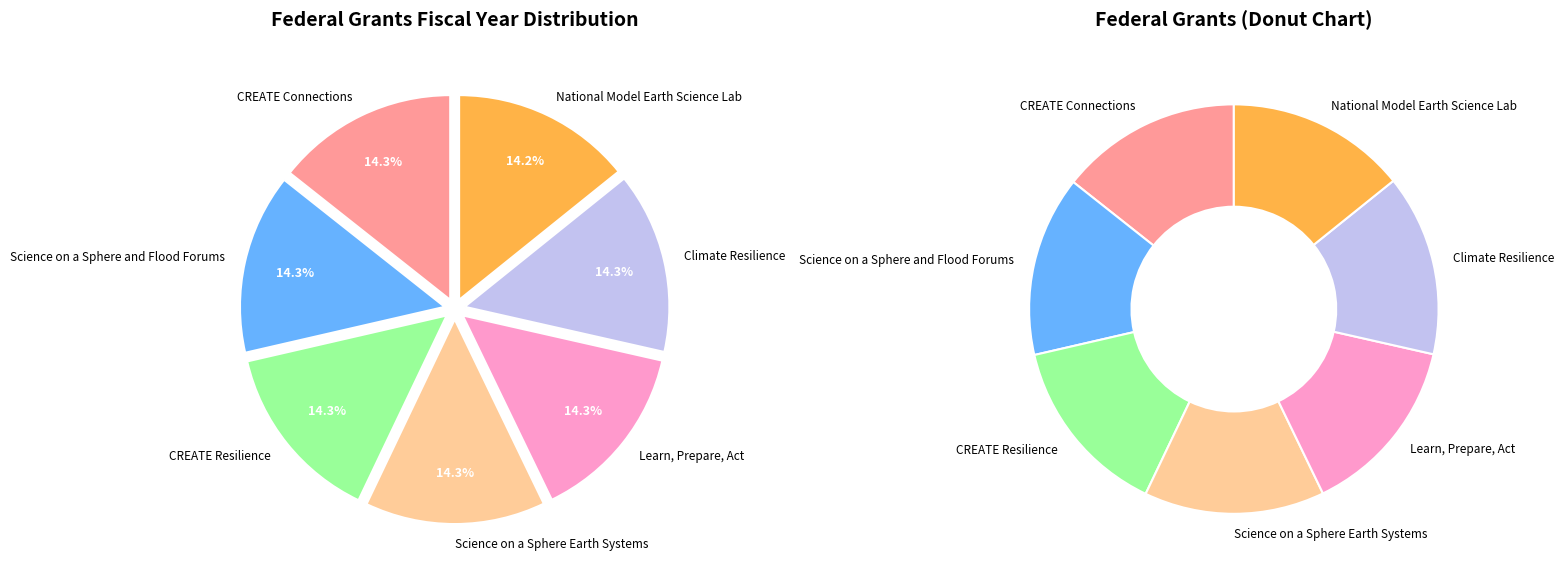

Count the number of slices in the pie.

7